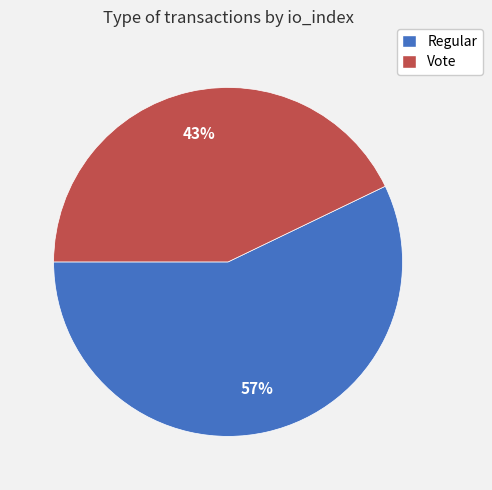

What is the smallest slice in the pie chart?

Vote